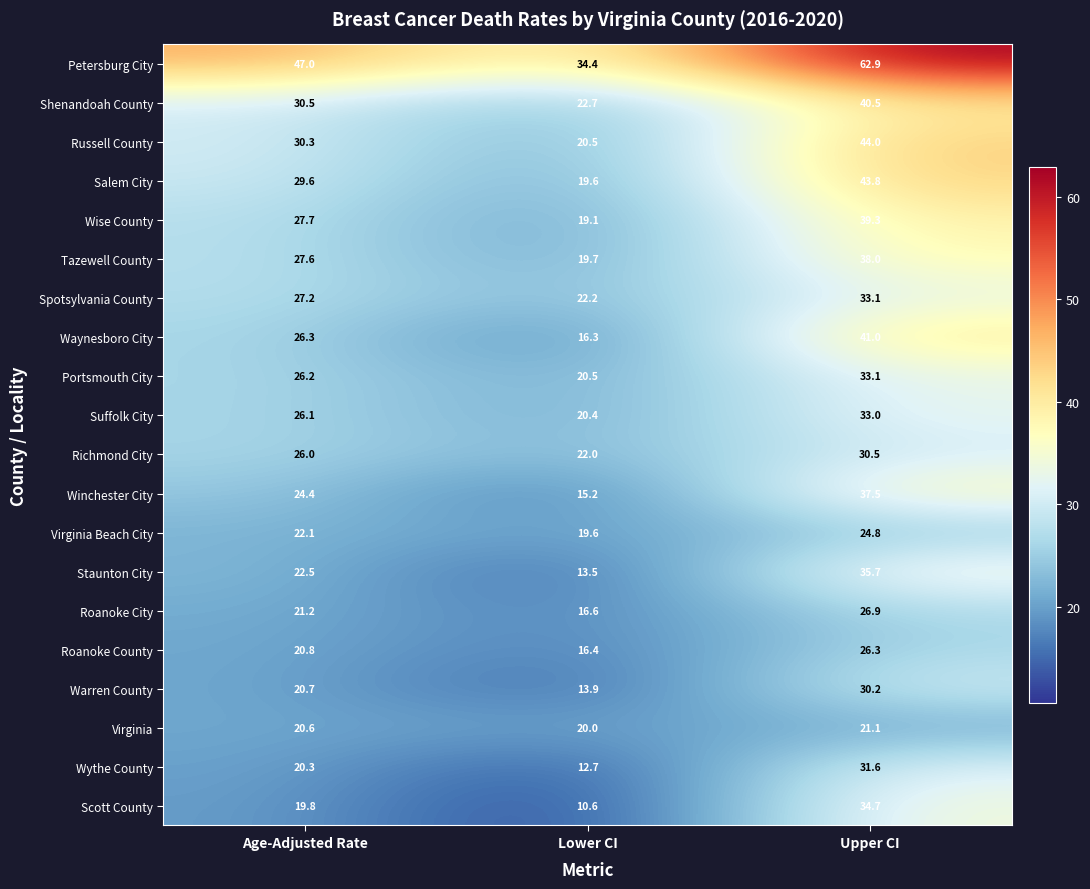

What is the difference between the second highest and minimum values in the Salem City series?

10.0